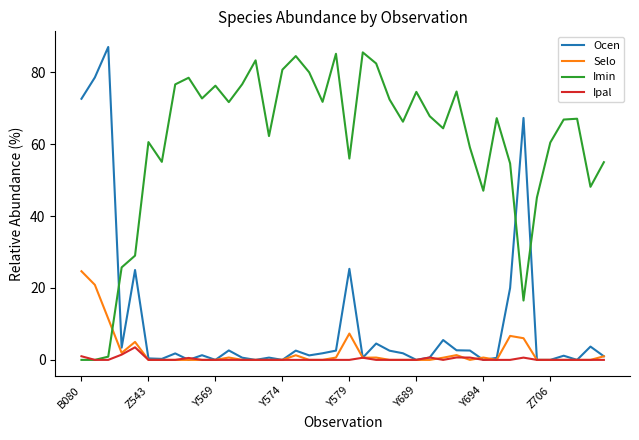

Rank the series by their maximum value, from highest to lowest.

Ocen, Imin, Selo, Ipal